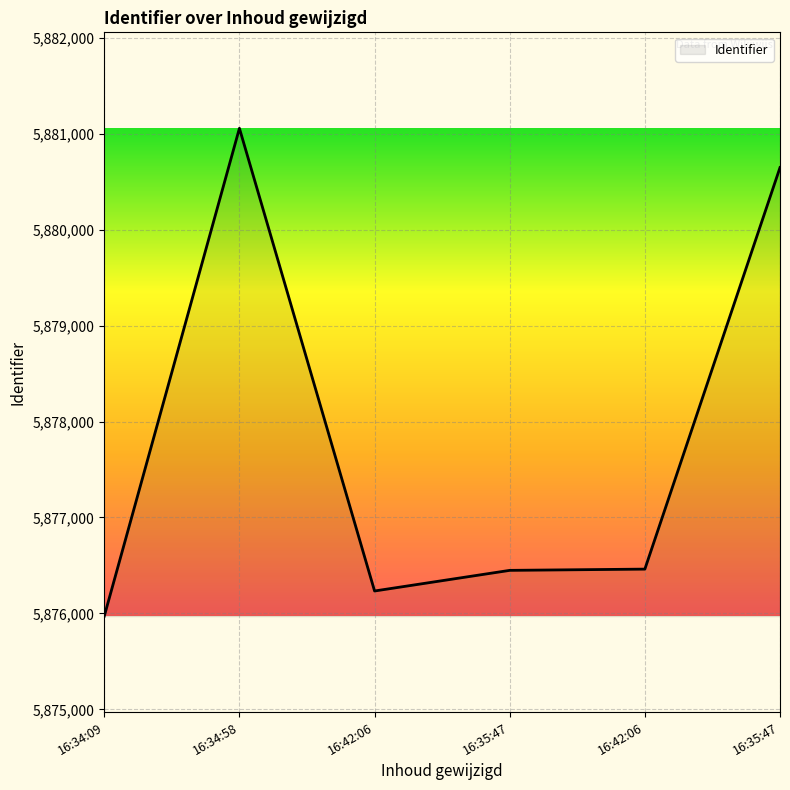

Does the chart display data point markers on the line(s)?

No